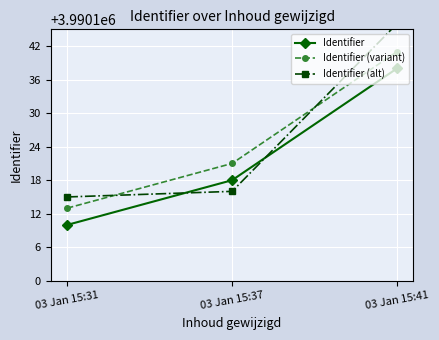

How many values in the Identifier series exceed 3990118?

1